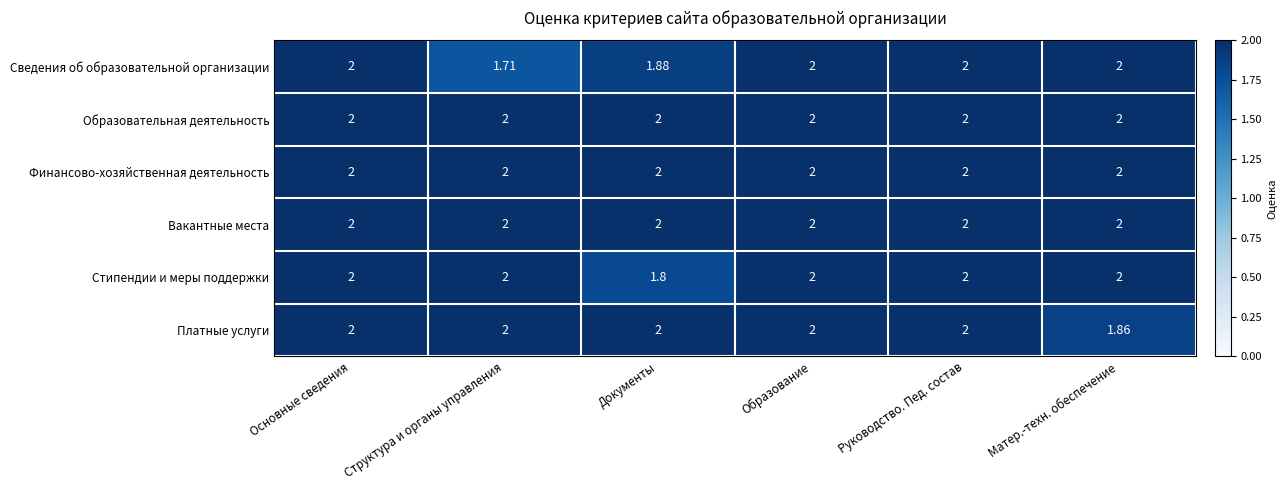

At which label does Платные услуги reach its minimum?

Матер.-техн. обеспечение